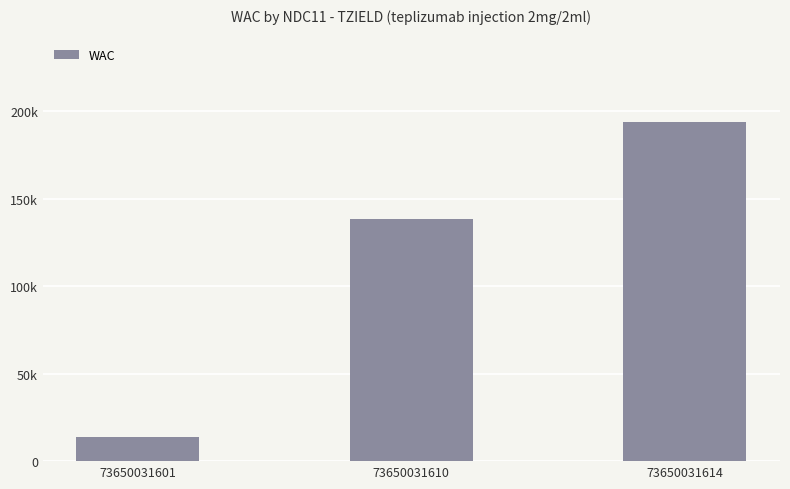

What is the minimum value shown in the chart?

13850